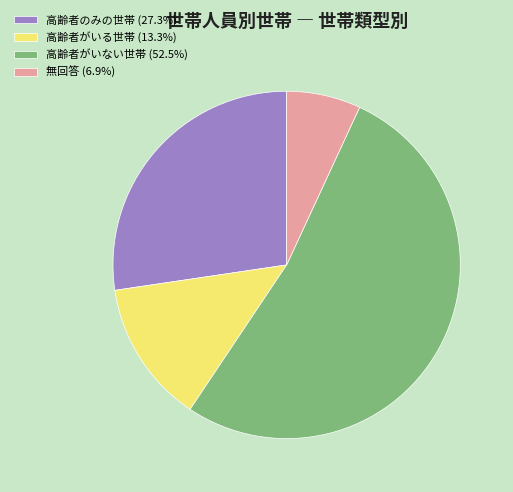

Is it true that 高齢者がいる世帯 is 13% of the pie?

True